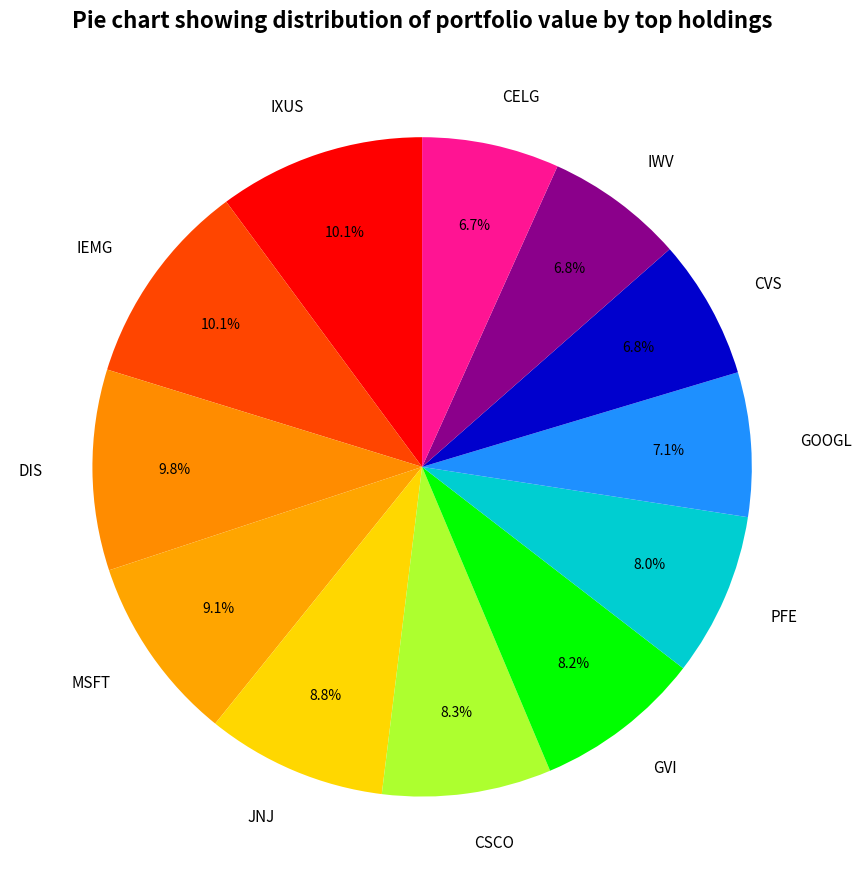

To the nearest percent, what portion does GVI represent?

8%